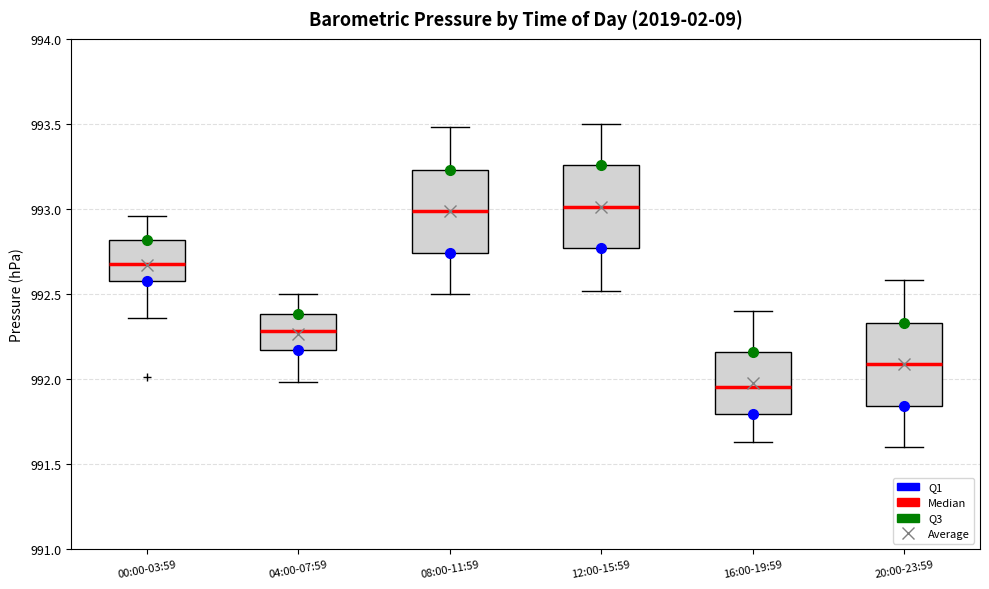

Where does the lower whisker of the box for 20:00-23:59 end on the y-axis? The values are not printed on the chart, so give them approximately, as read against the axis.

991.60